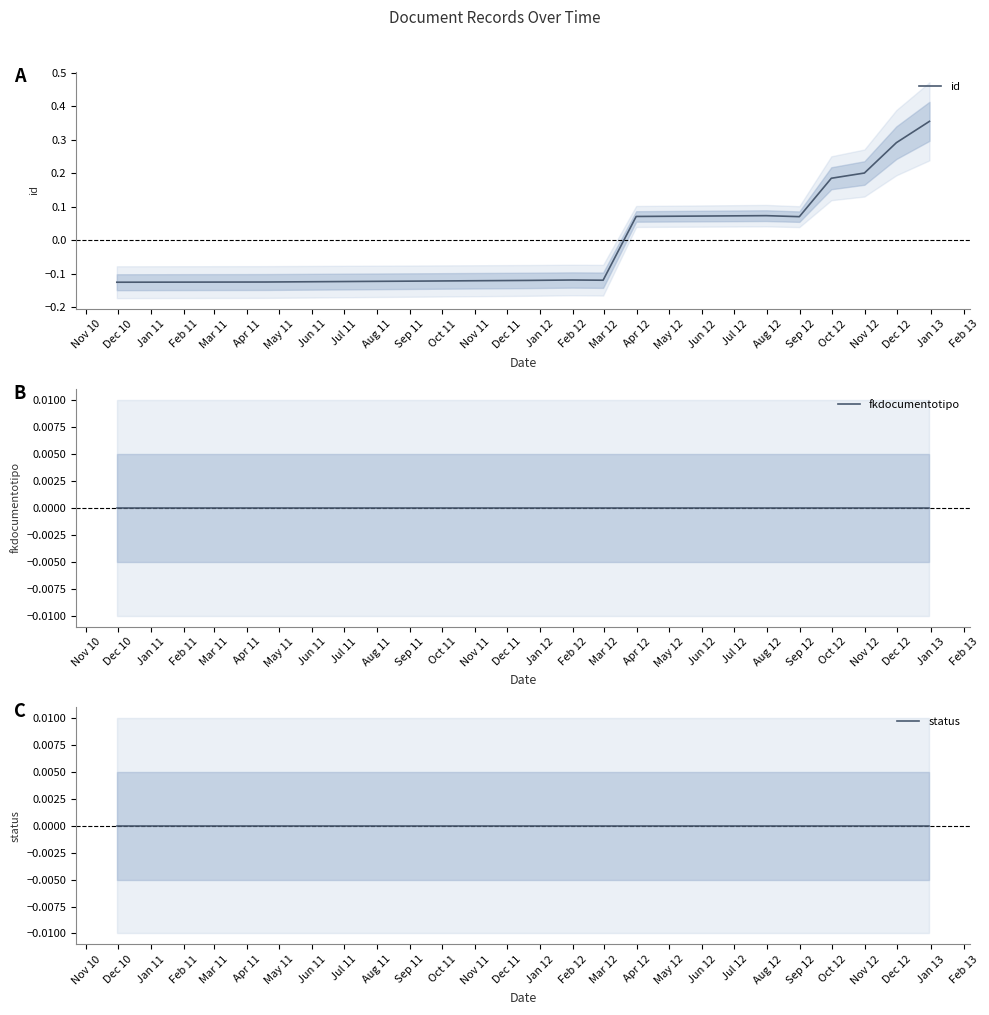

How many distinct data groups are displayed?

3